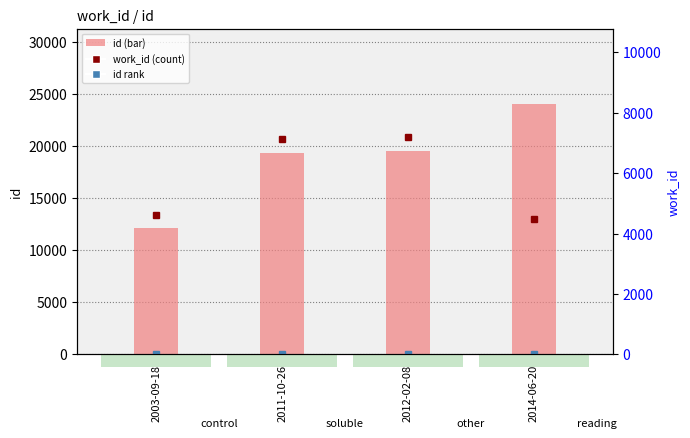

Between 2003-09-18 and 2014-06-20, which series saw the biggest shift?

id